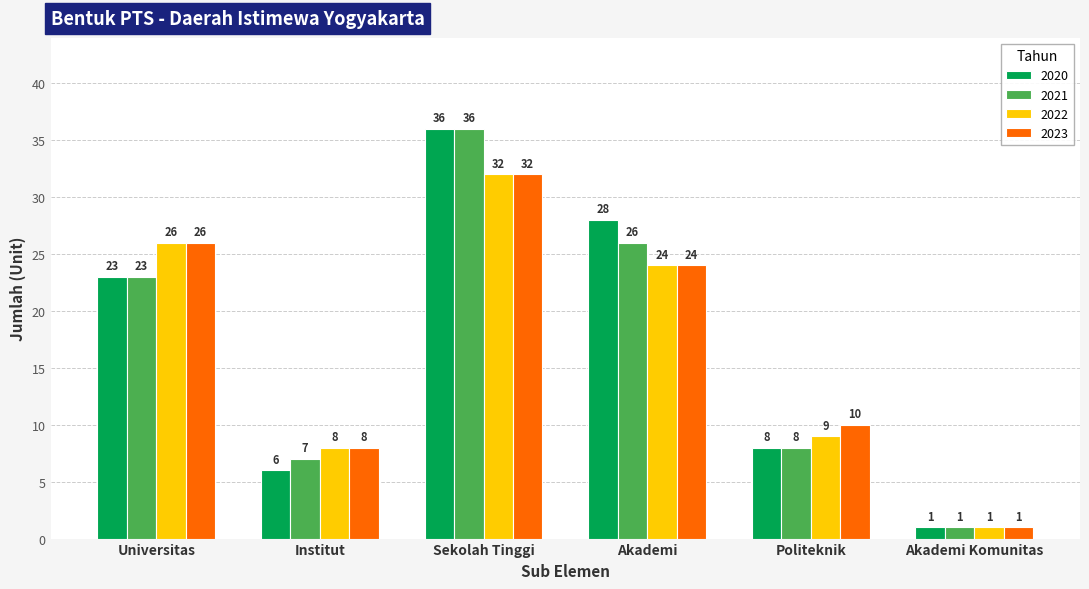

What position from the right is Akademi Komunitas?

1